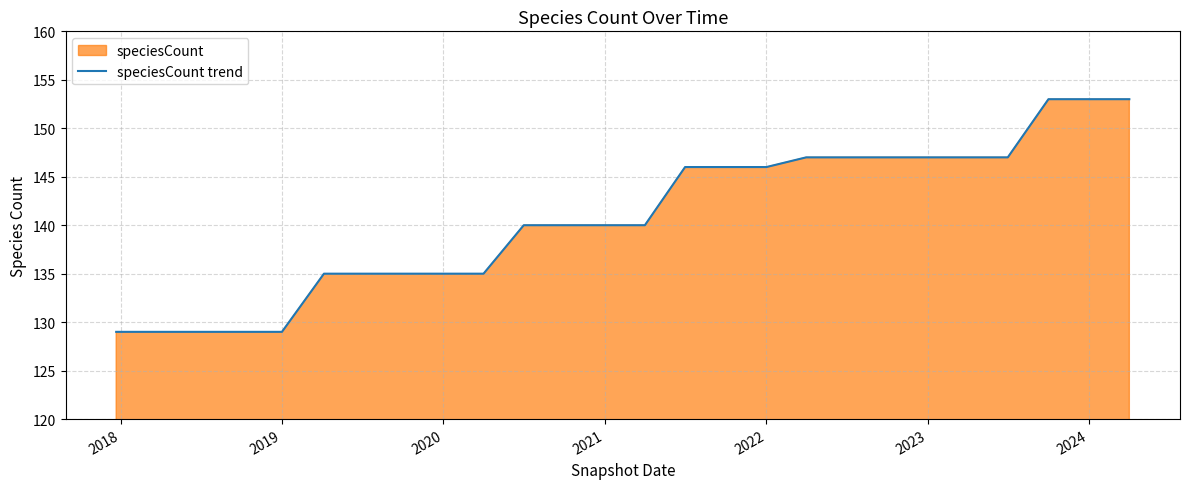

The value at 2022 is 146. True or false?

True